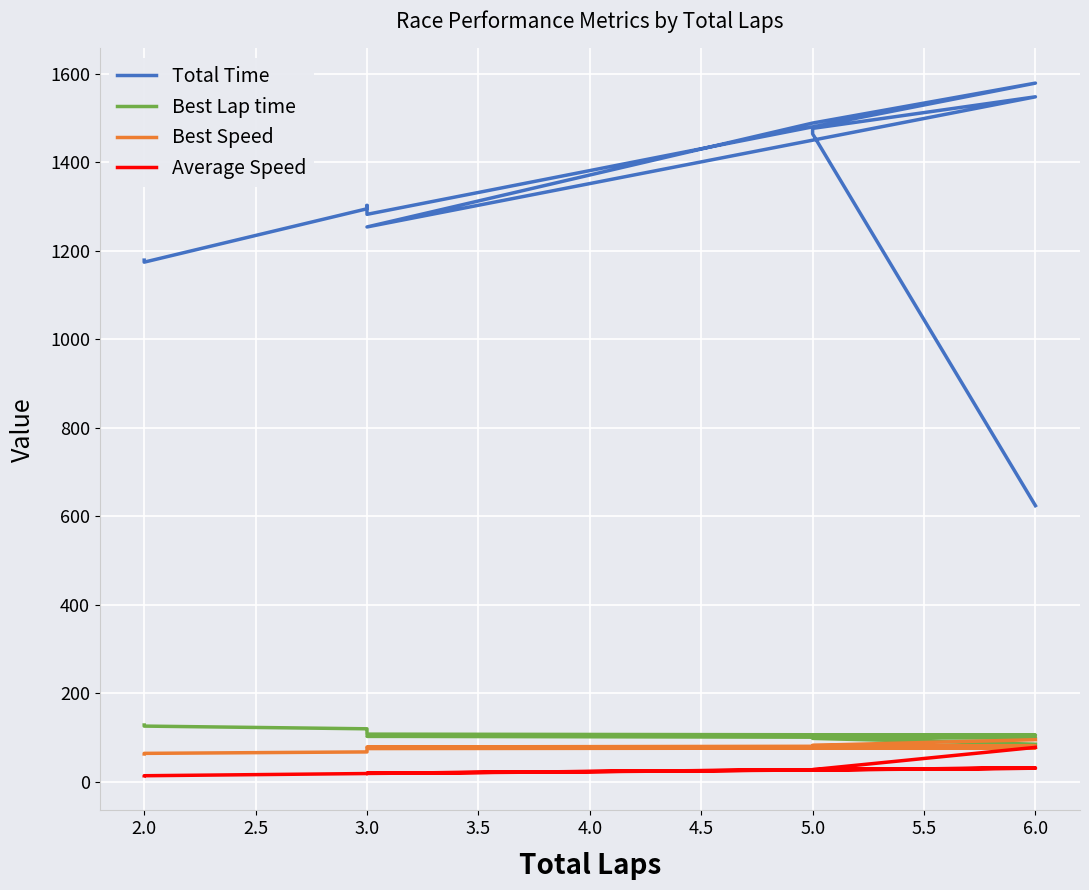

What is the value of the Total Time point at the 7th from the left?

1578.6